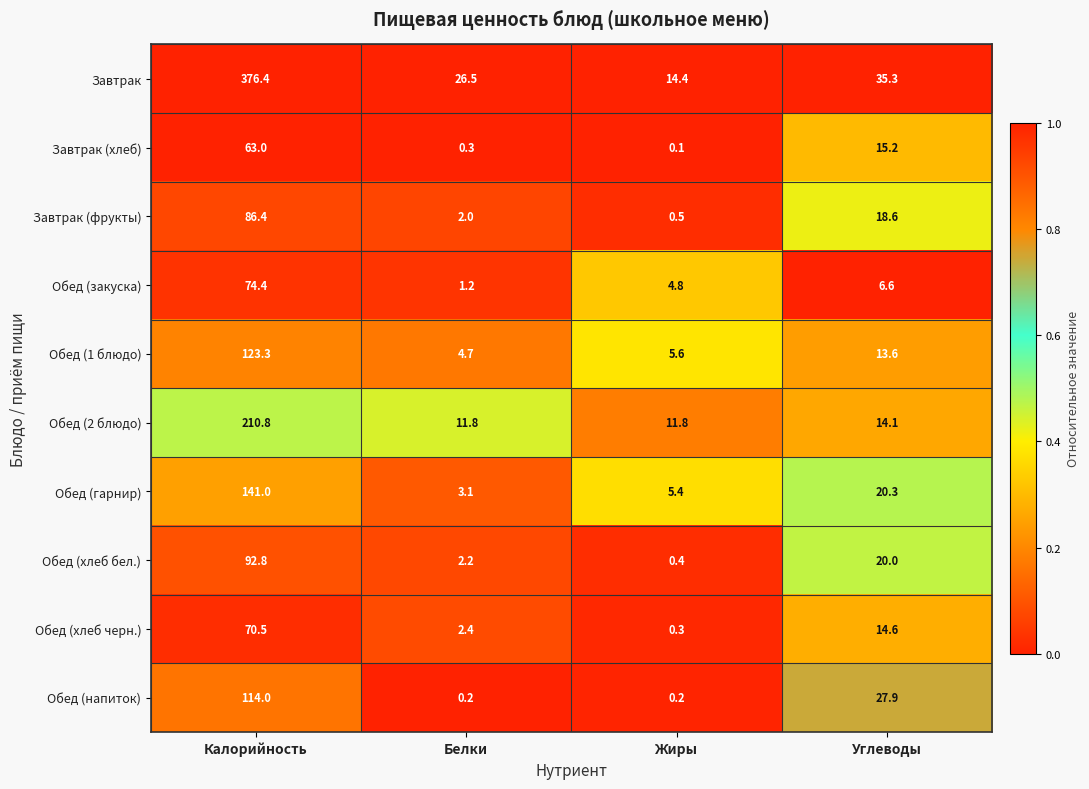

How many categories are shown in the chart?

4